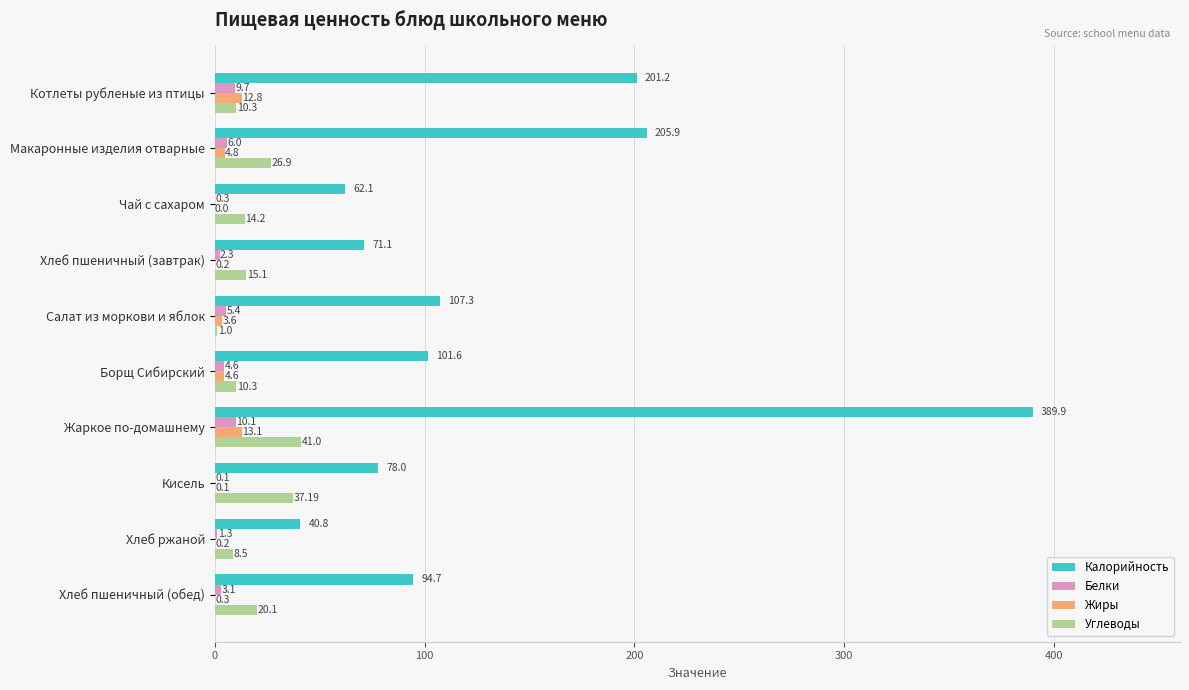

Which series changed the most between Макаронные изделия отварные and Кисель?

Калорийность